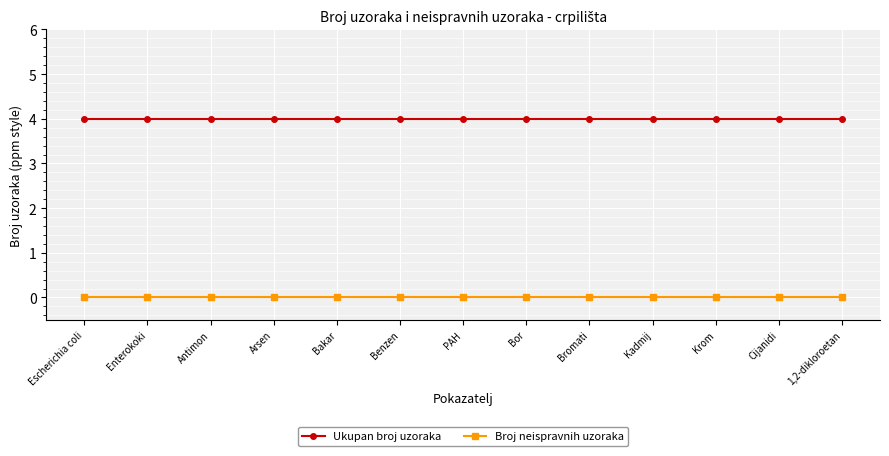

Count the number of data series in this chart.

2